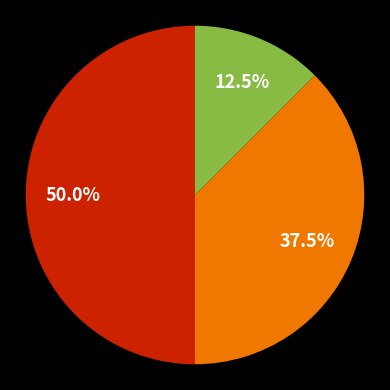

To the nearest percent, what percentage of the pie is دانشگاه تبریز?

38%